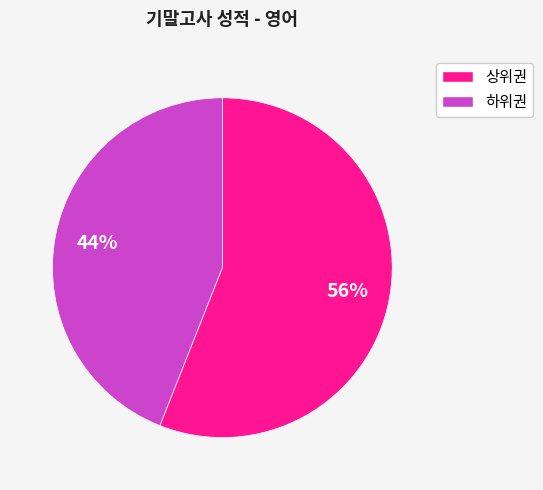

To the nearest percent, what is the average slice percentage?

50%